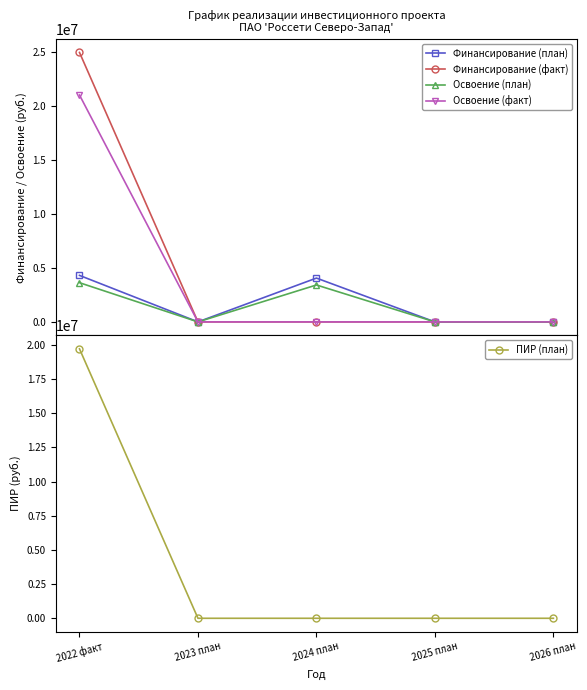

True or false: Финансирование (факт) and ПИР (план) cross at least once.

False